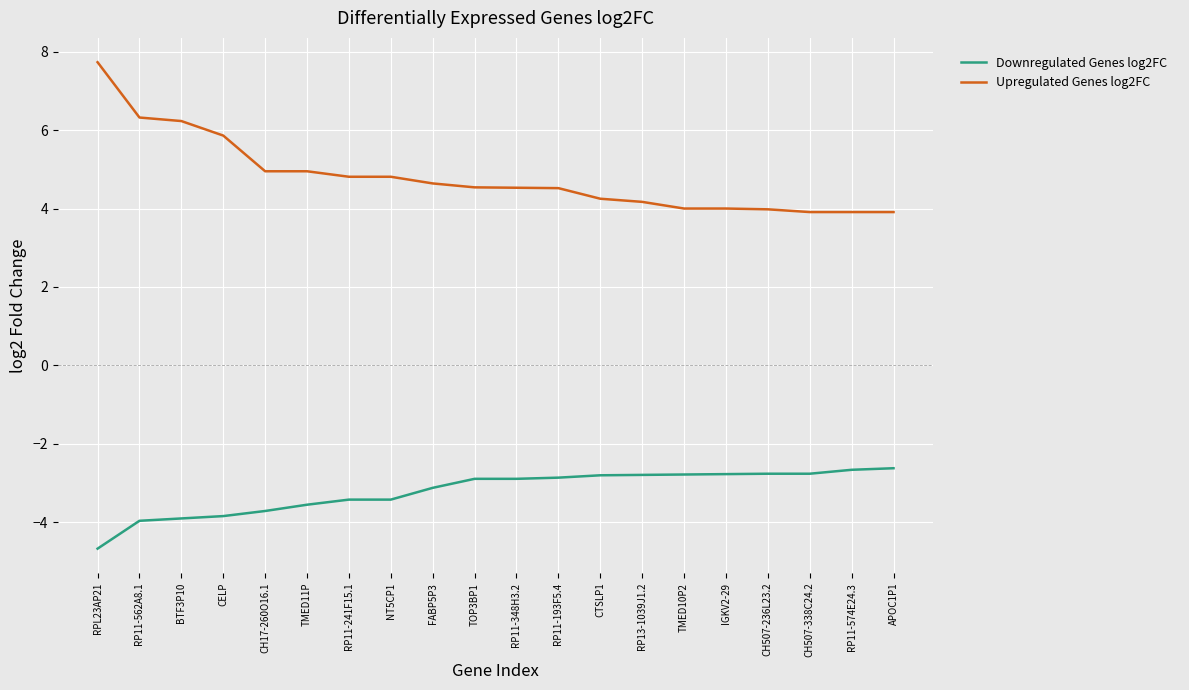

The value of Downregulated Genes log2FC at CH17-260O16.1 is -3.7. True or false?

True